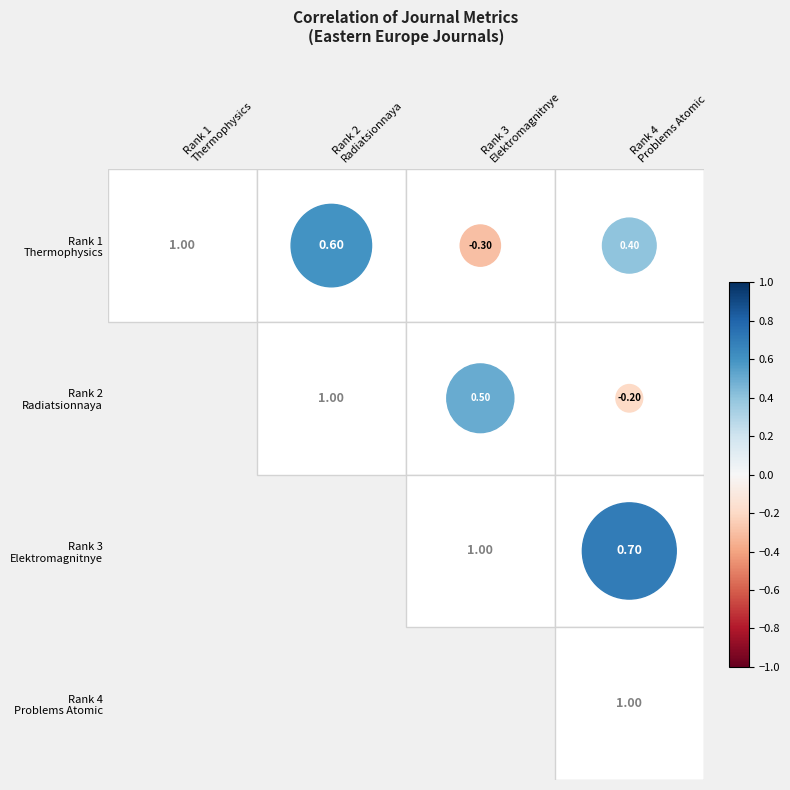

What is the average value of the Elektromagnitnye Volny series?

0.5